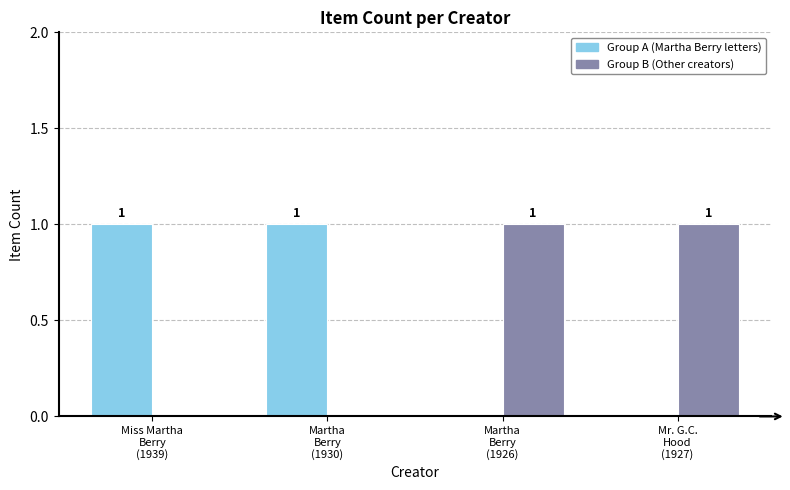

Count the Group B (Other creators) values in the range 0 to 1.

4